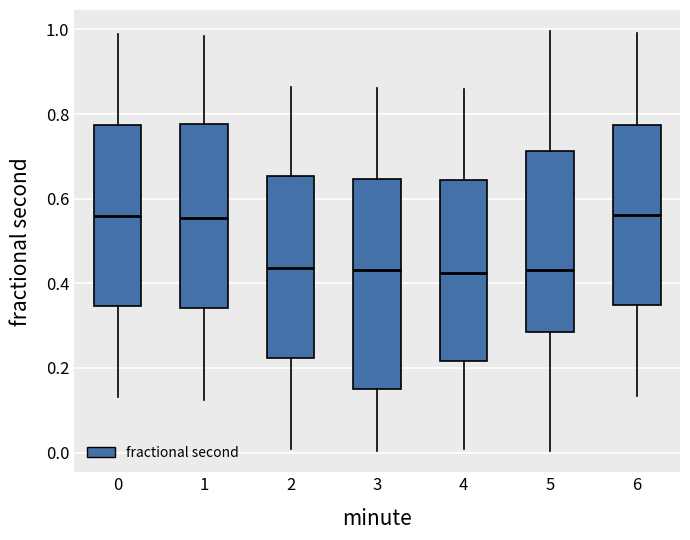

Reading left to right, read every box against the y-axis: the position of its median line, the range the box covers, and the ends of its whiskers. The values are not printed on the chart, so give them approximately, as read against the axis.

0: median 0.56, box 0.34 to 0.78, whiskers 0.14 to 0.98
1: median 0.56, box 0.34 to 0.78, whiskers 0.12 to 0.98
2: median 0.44, box 0.22 to 0.66, whiskers 0.00 to 0.86
3: median 0.44, box 0.16 to 0.64, whiskers 0.00 to 0.86
4: median 0.42, box 0.22 to 0.64, whiskers 0.00 to 0.86
5: median 0.44, box 0.28 to 0.72, whiskers 0.00 to 1.00
6: median 0.56, box 0.34 to 0.78, whiskers 0.14 to 1.00